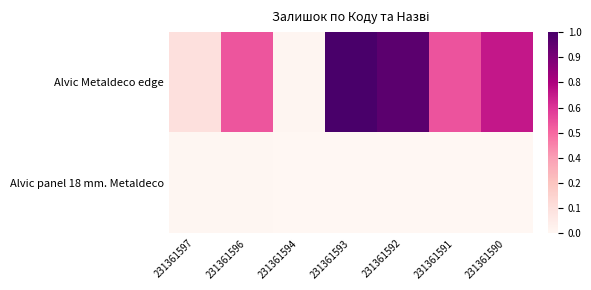

Which series has the widest spread of values?

Alvic Metaldeco edge